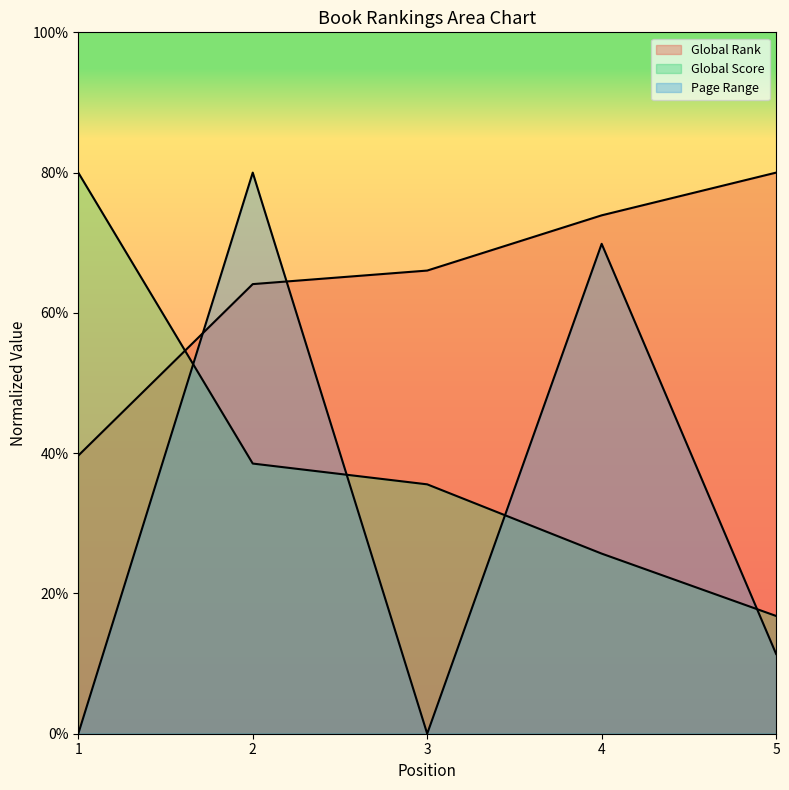

The value of Global Rank at 3 is 66.0. True or false?

True